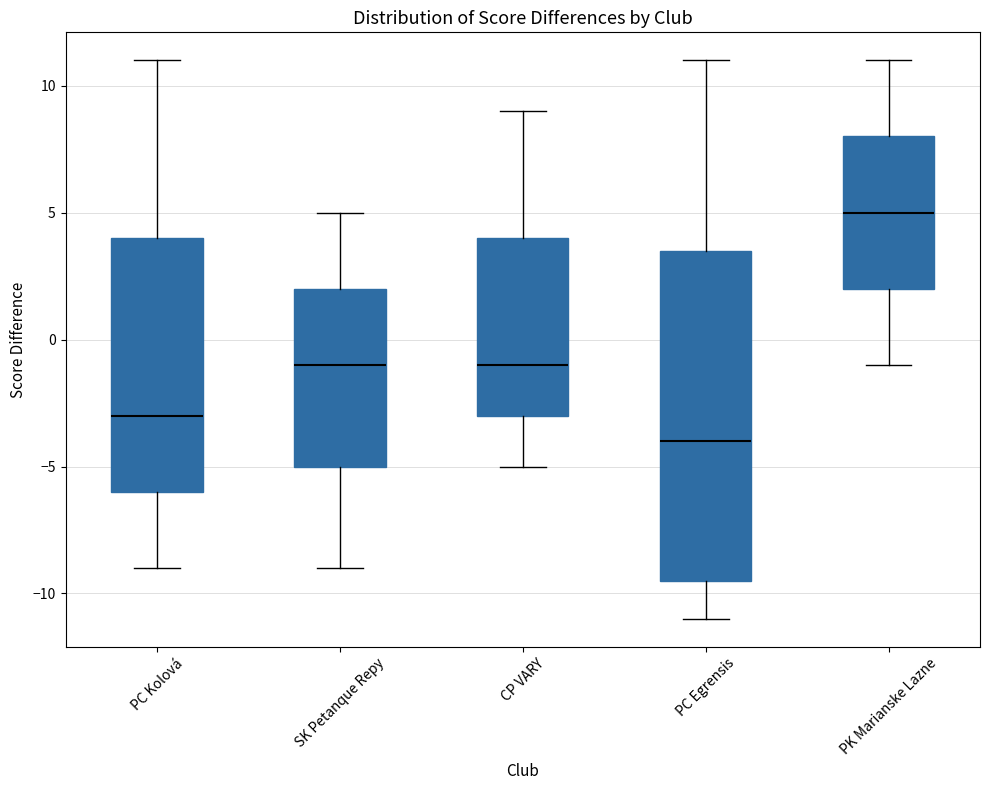

Which box has the lowest median line?

PC Egrensis